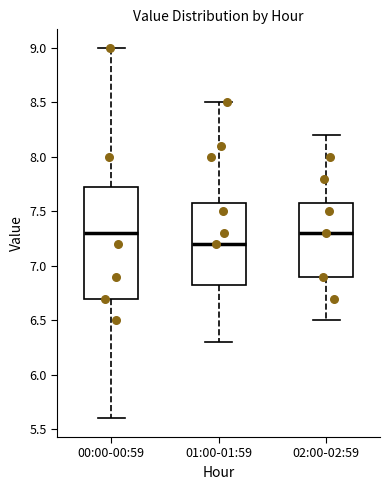

Reading left to right, transcribe this box plot: for each box, give where its median line is, the range the box spans, and where its two whiskers end, as read against the y-axis. The values are not printed on the chart, so give them approximately, as read against the axis.

00:00-00:59: median 7.30, box 6.70 to 7.75, whiskers 5.60 to 9.00
01:00-01:59: median 7.20, box 6.85 to 7.60, whiskers 6.30 to 8.50
02:00-02:59: median 7.30, box 6.90 to 7.60, whiskers 6.50 to 8.20